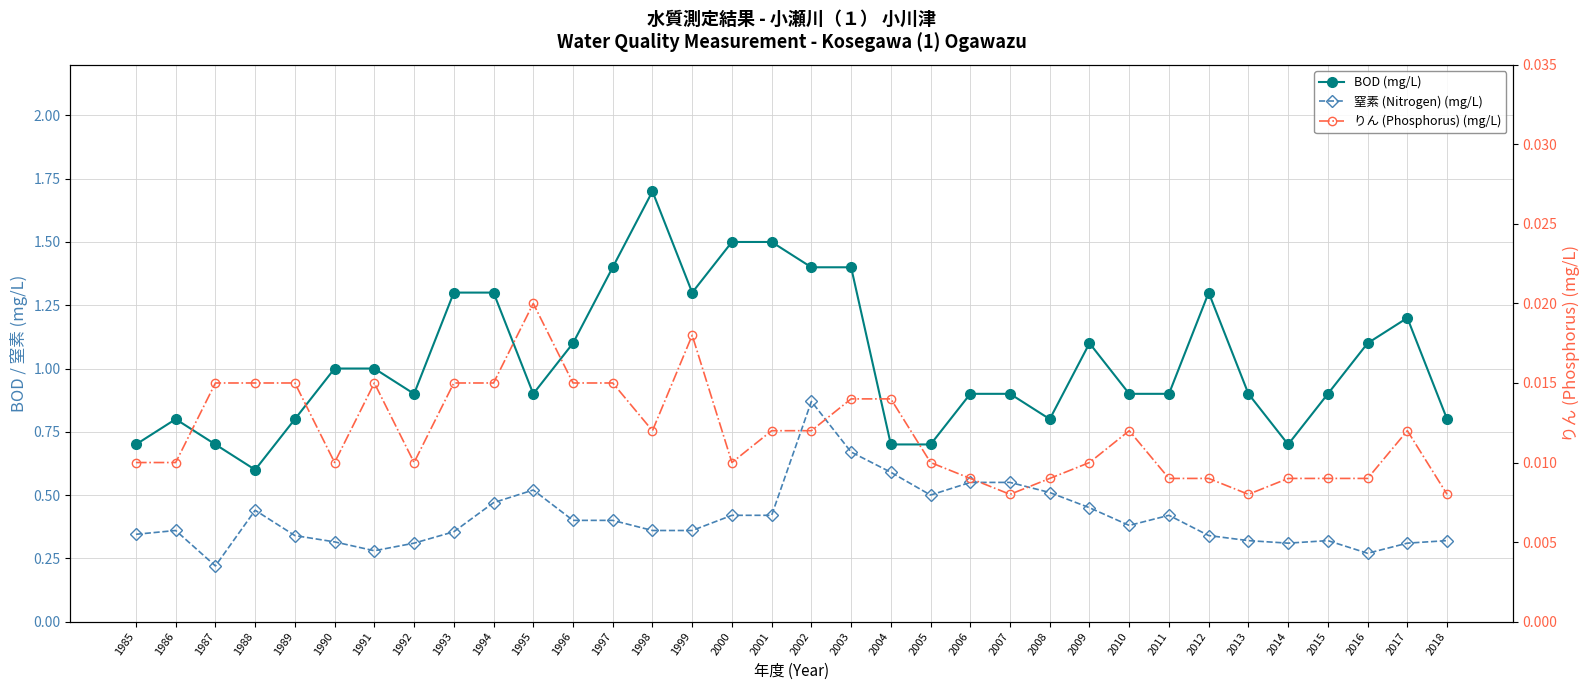

Which category has the highest value in the りん (Phosphorus) (mg/L) series?

1995